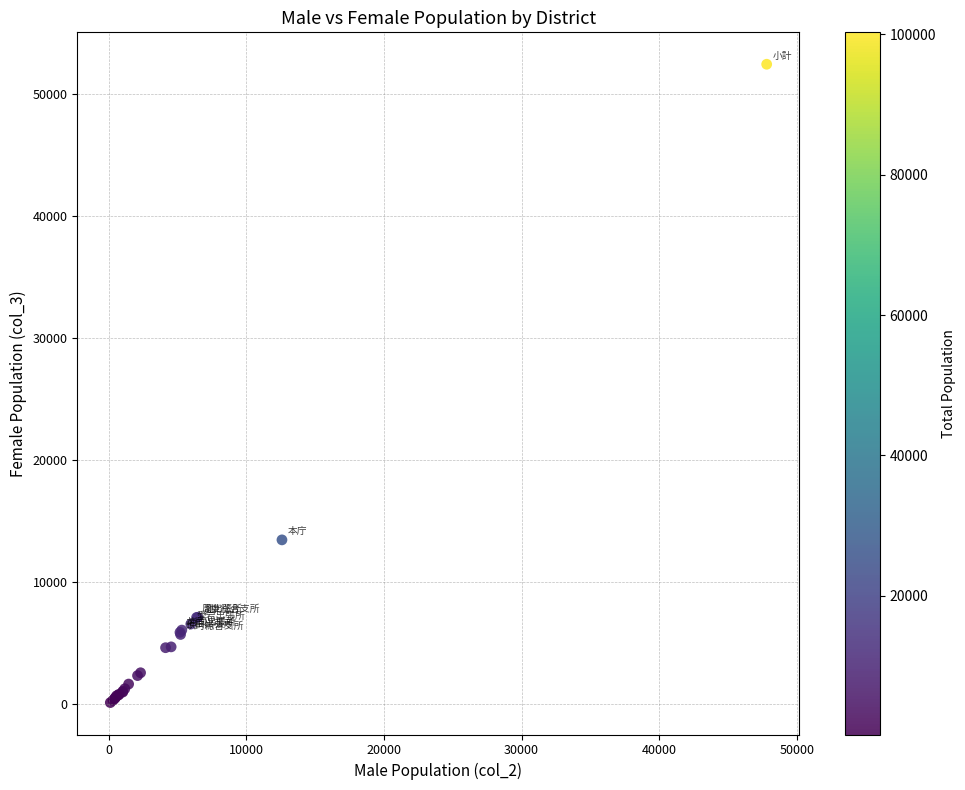

What Y value in the scatter plot is closest to 26293?

13478